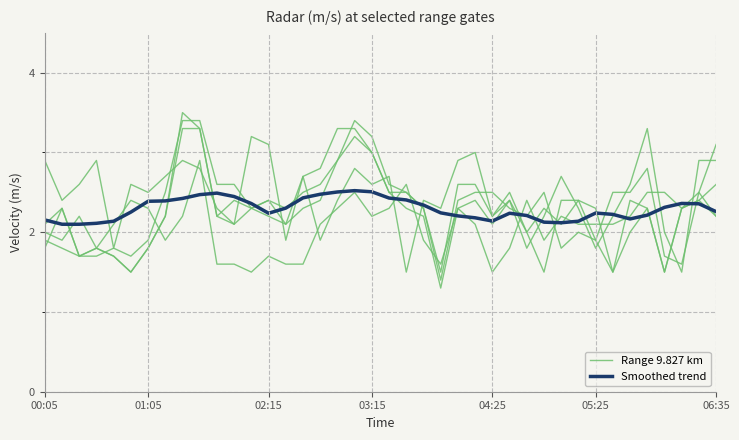

At which category is the sum across all series the highest?

9